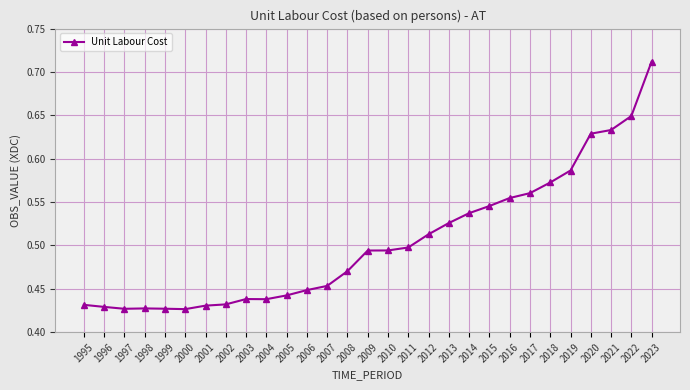

What is the sum of all values?

14.6